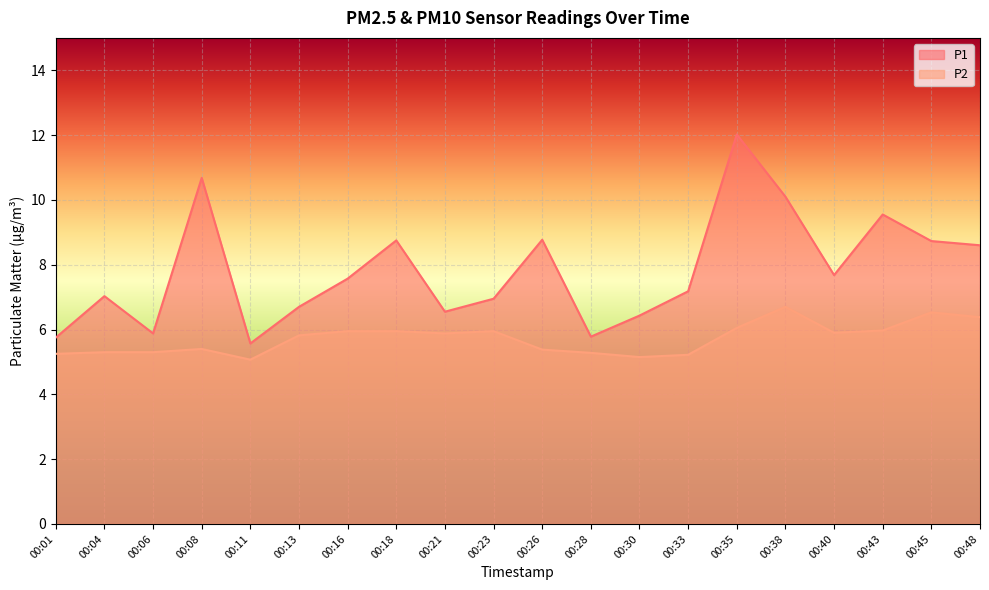

Reading left to right, what are all the values shown in this chart?

P1: 00:01=5.8	00:04=7.0	00:06=5.9	00:08=10.7	00:11=5.6	00:13=6.7	00:16=7.6	00:18=8.8	00:21=6.5	00:23=7.0	00:26=8.8	00:28=5.8	00:30=6.4	00:33=7.2	00:35=12.0	00:38=10.1	00:40=7.7	00:43=9.6	00:45=8.7	00:48=8.6
P2: 00:01=5.2	00:04=5.3	00:06=5.3	00:08=5.4	00:11=5.1	00:13=5.8	00:16=6.0	00:18=6.0	00:21=5.9	00:23=6.0	00:26=5.4	00:28=5.3	00:30=5.2	00:33=5.2	00:35=6.0	00:38=6.7	00:40=5.9	00:43=6.0	00:45=6.5	00:48=6.4